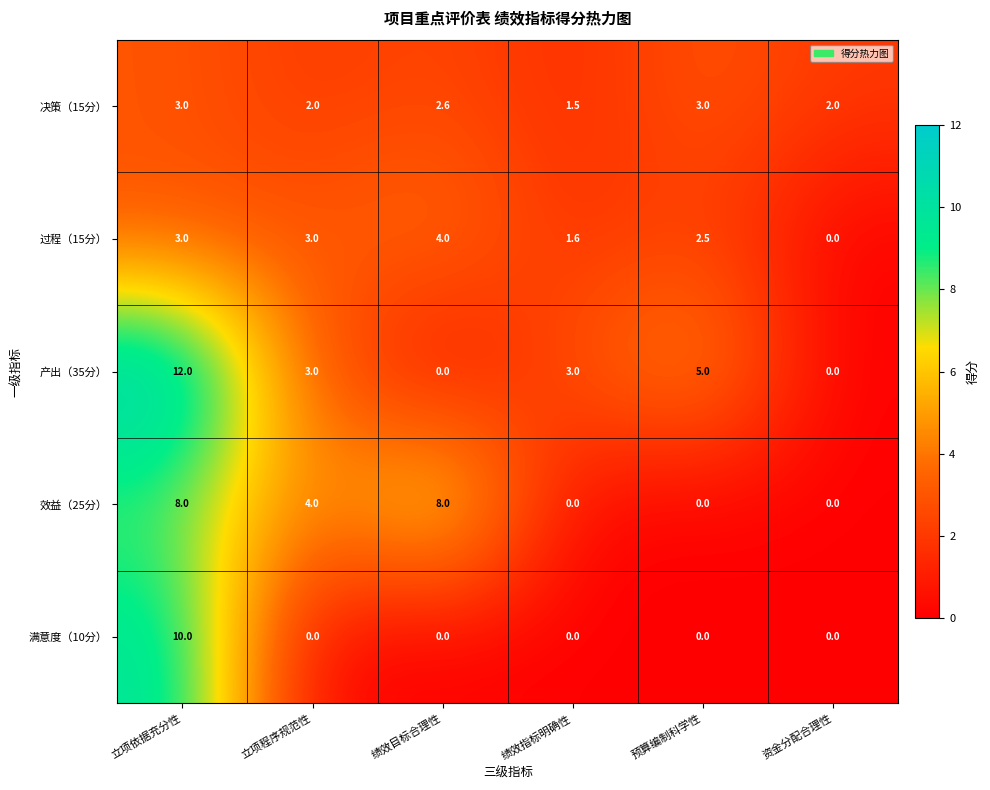

What is the total value across all series at 绩效指标明确性?

6.1